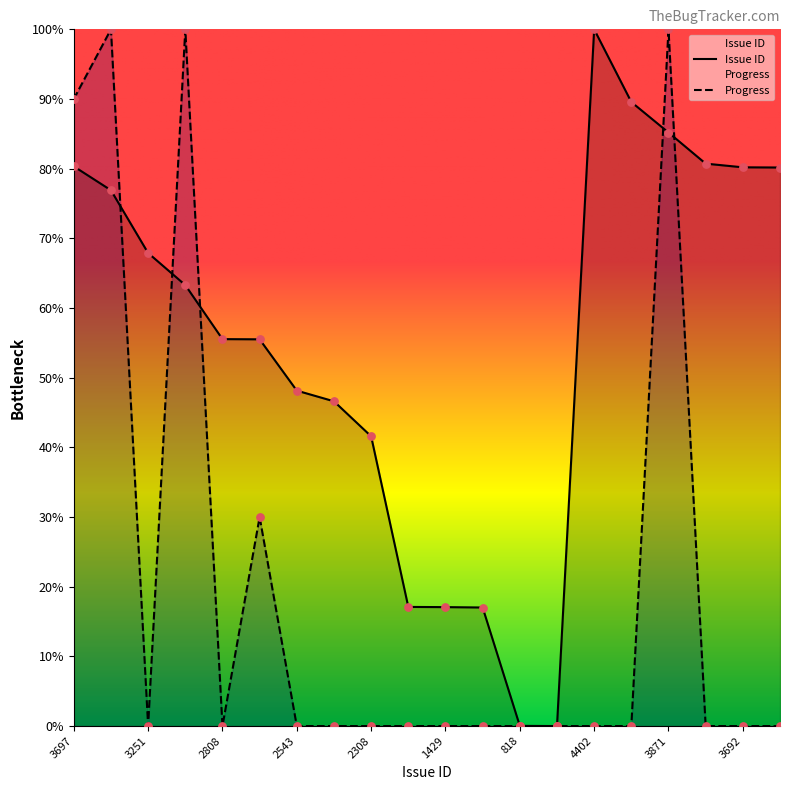

What is the total value across all series at 4402?

100.0